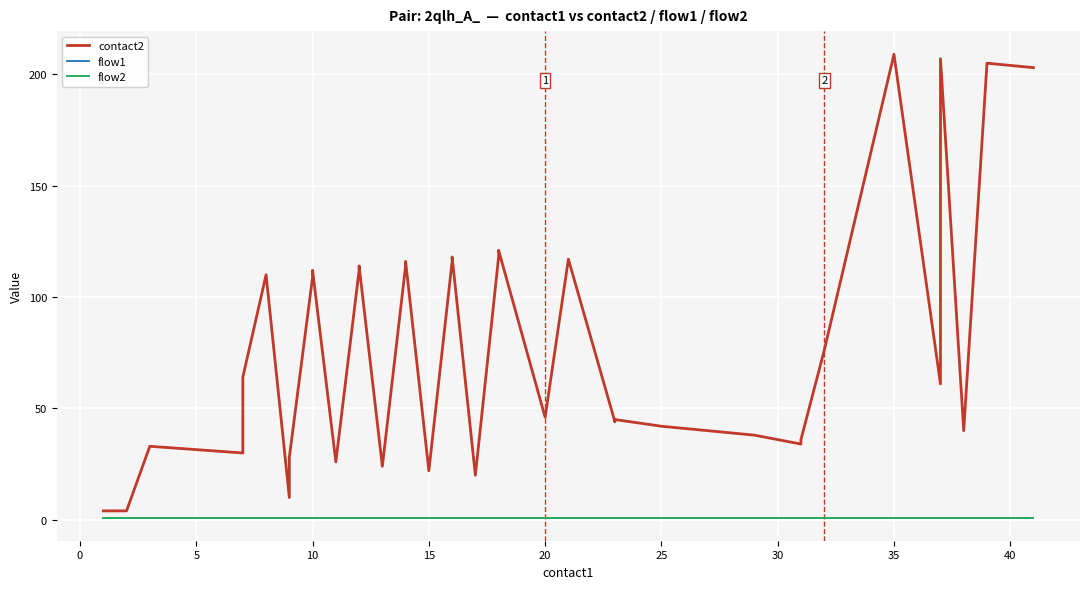

The flow2 series shows 1 at 10. True or false?

True